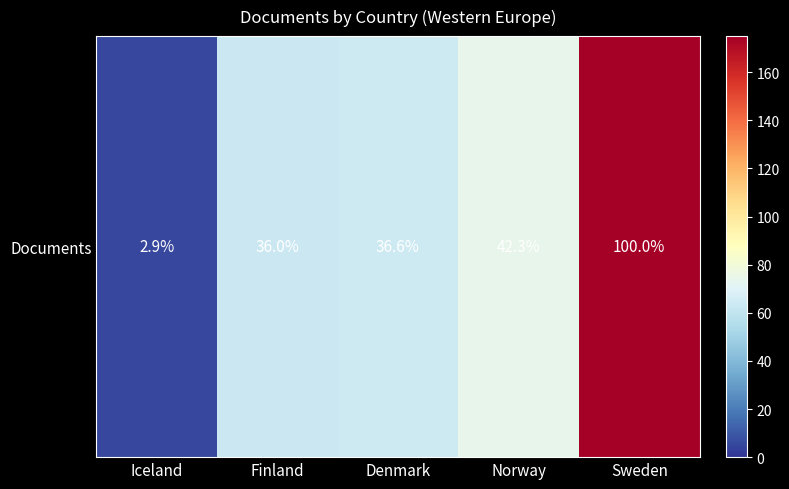

What is the sum of the values at Norway and Sweden?

249